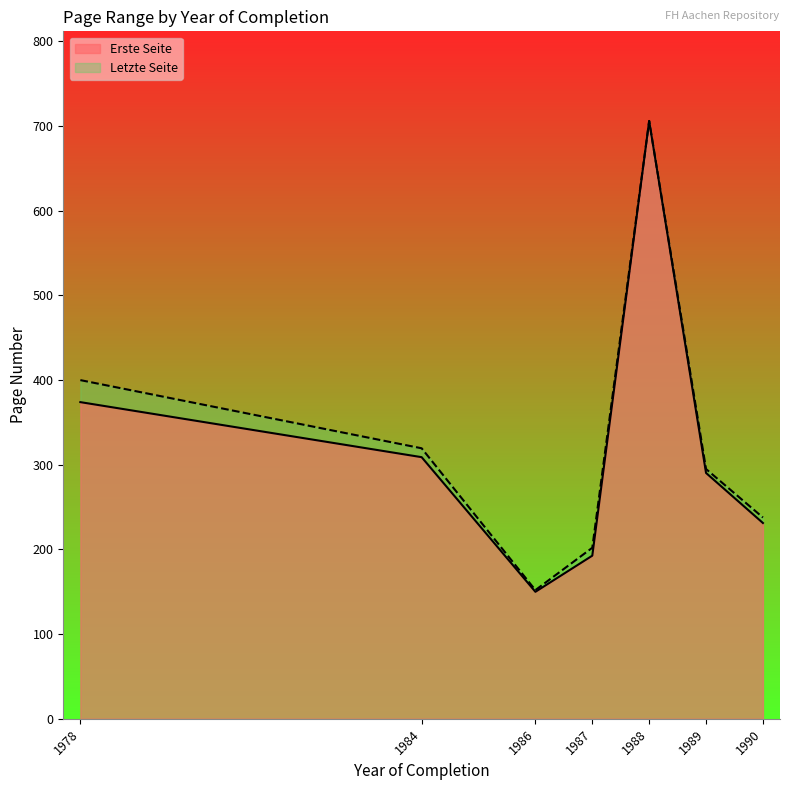

What is the sum of the Erste Seite values at 1987 and 1984?

501.7